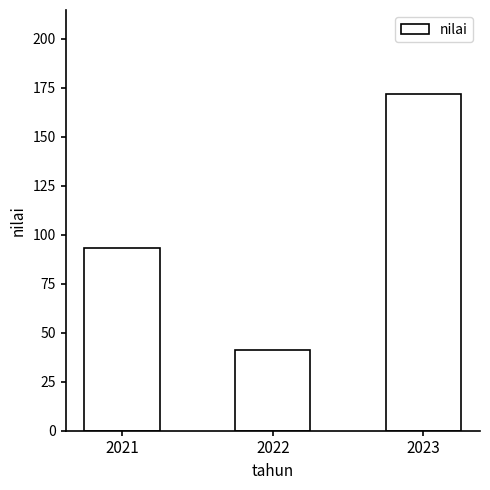

Which label corresponds to the largest value in the chart?

2023